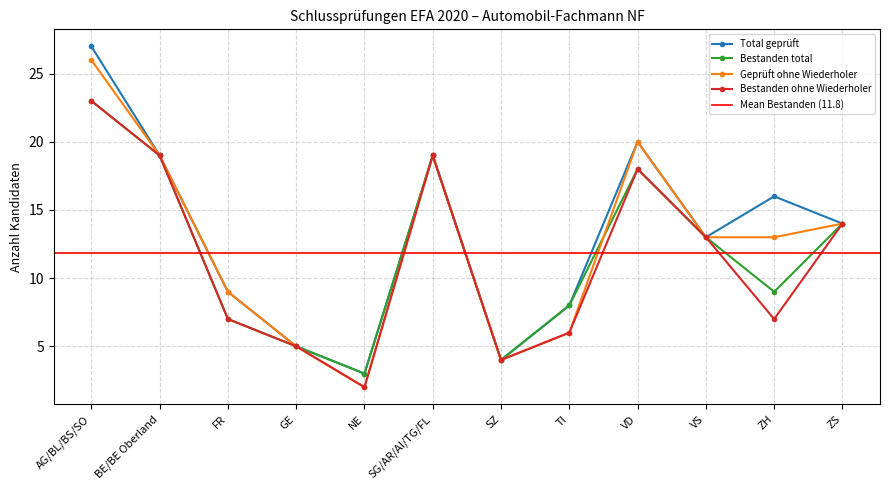

What is the difference between the maximum and minimum values in the Bestanden ohne Wiederholer series?

21